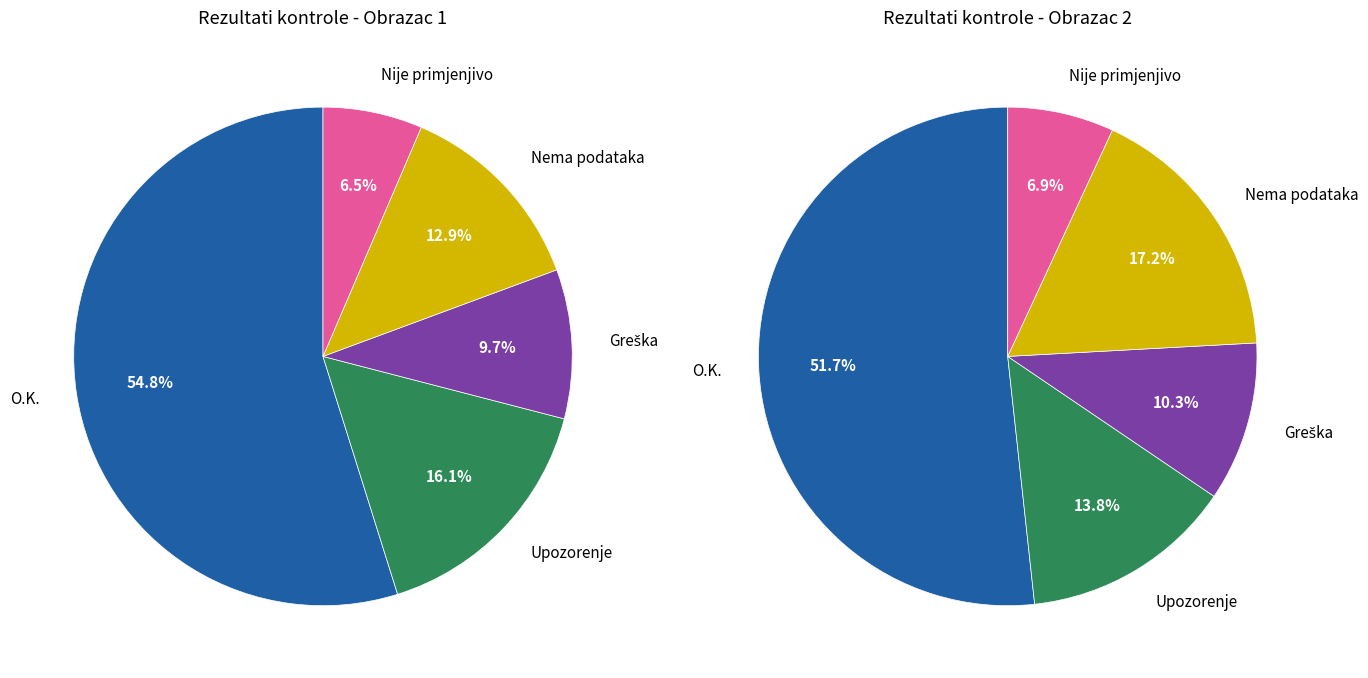

True or false: Razina 11 accounts for 0% of the total.

True